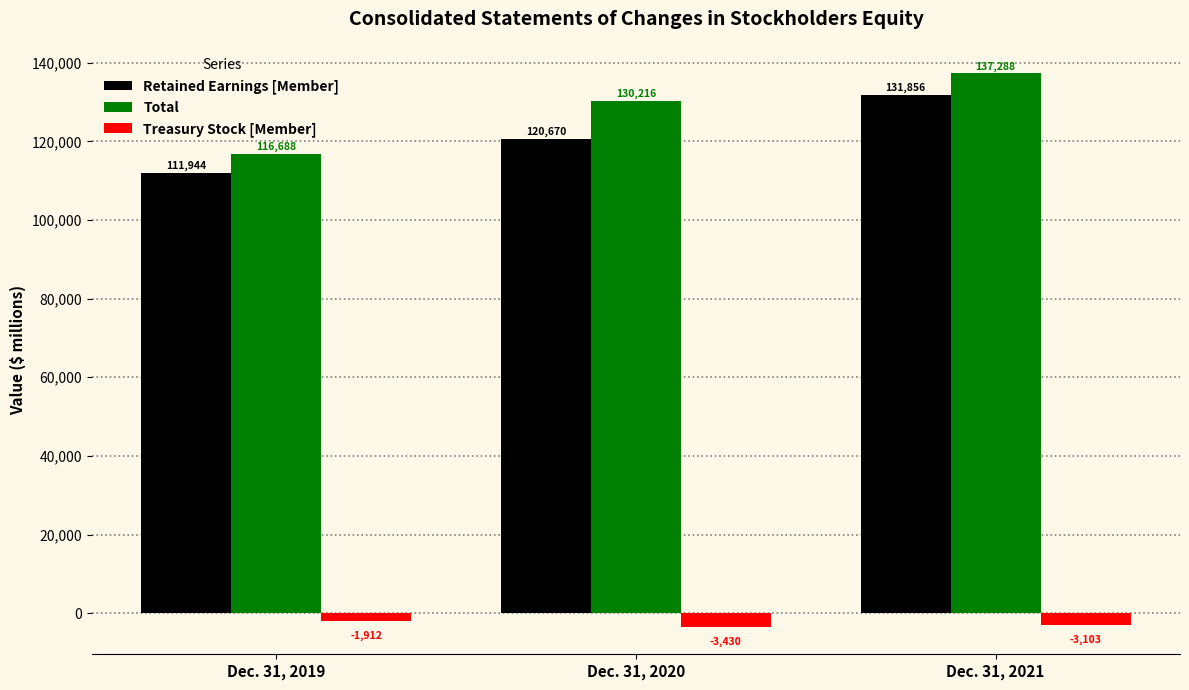

What is the total value across all series at Dec. 31, 2020?

247456